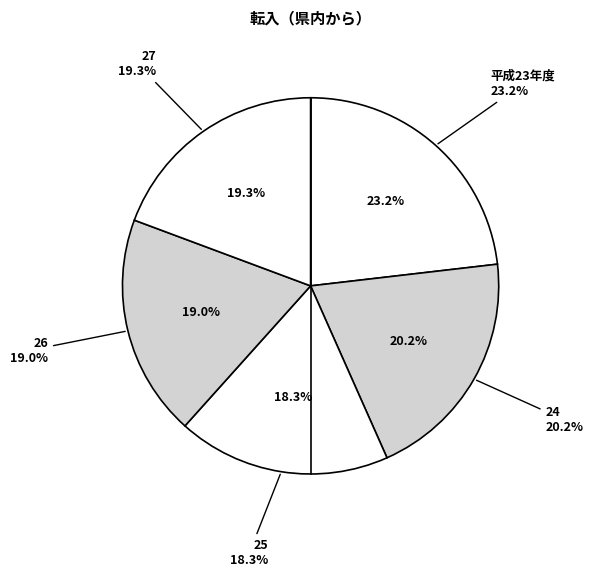

What percentage do 24 and 27 together represent?

39.5%